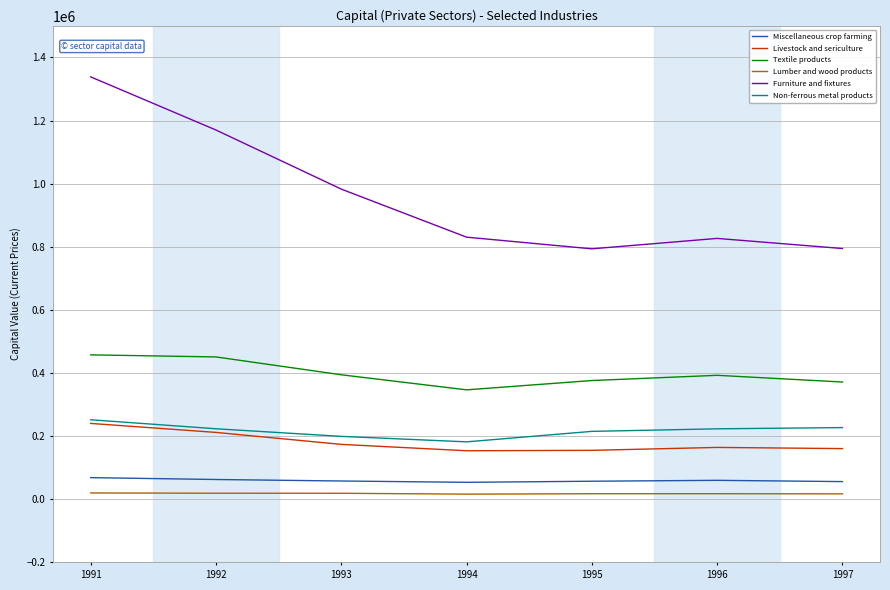

Between 1992 and 1994, which series saw the biggest shift?

Furniture and fixtures